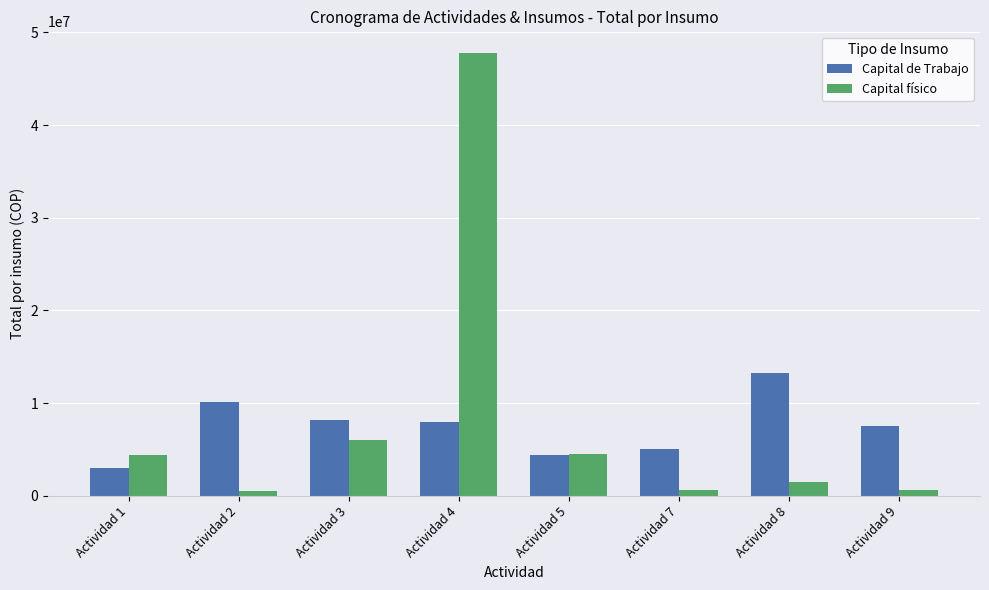

At how many categories does at least one series exceed 20671331?

1